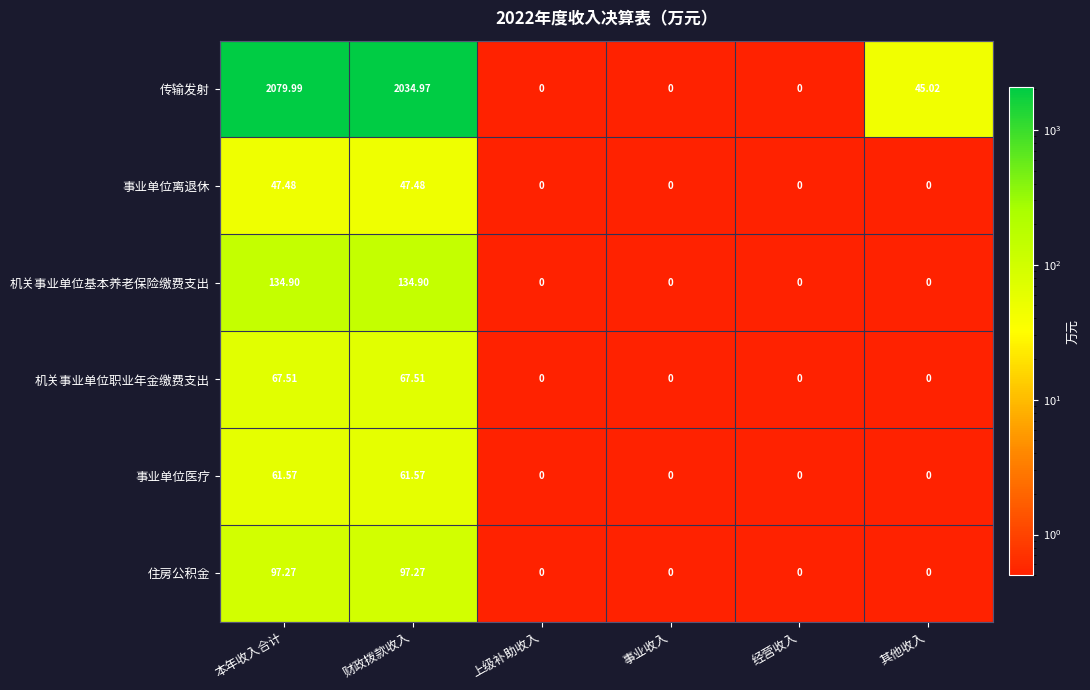

Count the number of data series in this chart.

6